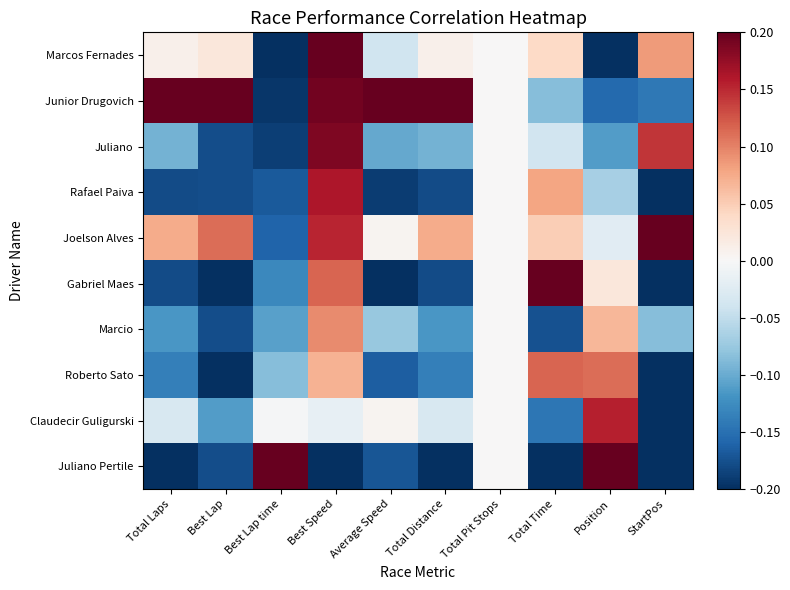

Reading right to left, extract all data points from this chart.

Marcos Fernades: StartPos=0.1	Position=-0.2	Total Time=0.0	Total Pit Stops=0.0	Total Distance=0.0	Average Speed=-0.0	Best Speed=0.2	Best Lap time=-0.2	Best Lap=0.0	Total Laps=0.0
Junior Drugovich: StartPos=-0.1	Position=-0.2	Total Time=-0.1	Total Pit Stops=0.0	Total Distance=0.2	Average Speed=0.2	Best Speed=0.2	Best Lap time=-0.2	Best Lap=0.2	Total Laps=0.2
Juliano: StartPos=0.1	Position=-0.1	Total Time=-0.0	Total Pit Stops=0.0	Total Distance=-0.1	Average Speed=-0.1	Best Speed=0.2	Best Lap time=-0.2	Best Lap=-0.2	Total Laps=-0.1
Rafael Paiva: StartPos=-0.2	Position=-0.1	Total Time=0.1	Total Pit Stops=0.0	Total Distance=-0.2	Average Speed=-0.2	Best Speed=0.2	Best Lap time=-0.2	Best Lap=-0.2	Total Laps=-0.2
Joelson Alves: StartPos=0.2	Position=-0.0	Total Time=0.0	Total Pit Stops=0.0	Total Distance=0.1	Average Speed=0.0	Best Speed=0.2	Best Lap time=-0.2	Best Lap=0.1	Total Laps=0.1
Gabriel Maes: StartPos=-0.2	Position=0.0	Total Time=0.2	Total Pit Stops=0.0	Total Distance=-0.2	Average Speed=-0.2	Best Speed=0.1	Best Lap time=-0.1	Best Lap=-0.2	Total Laps=-0.2
Marcio: StartPos=-0.1	Position=0.1	Total Time=-0.2	Total Pit Stops=0.0	Total Distance=-0.1	Average Speed=-0.1	Best Speed=0.1	Best Lap time=-0.1	Best Lap=-0.2	Total Laps=-0.1
Roberto Sato: StartPos=-0.2	Position=0.1	Total Time=0.1	Total Pit Stops=0.0	Total Distance=-0.1	Average Speed=-0.2	Best Speed=0.1	Best Lap time=-0.1	Best Lap=-0.2	Total Laps=-0.1
Claudecir Guligurski: StartPos=-0.2	Position=0.2	Total Time=-0.1	Total Pit Stops=0.0	Total Distance=-0.0	Average Speed=0.0	Best Speed=-0.0	Best Lap time=-0.0	Best Lap=-0.1	Total Laps=-0.0
Juliano Pertile: StartPos=-0.2	Position=0.2	Total Time=-0.2	Total Pit Stops=0.0	Total Distance=-0.2	Average Speed=-0.2	Best Speed=-0.2	Best Lap time=0.2	Best Lap=-0.2	Total Laps=-0.2